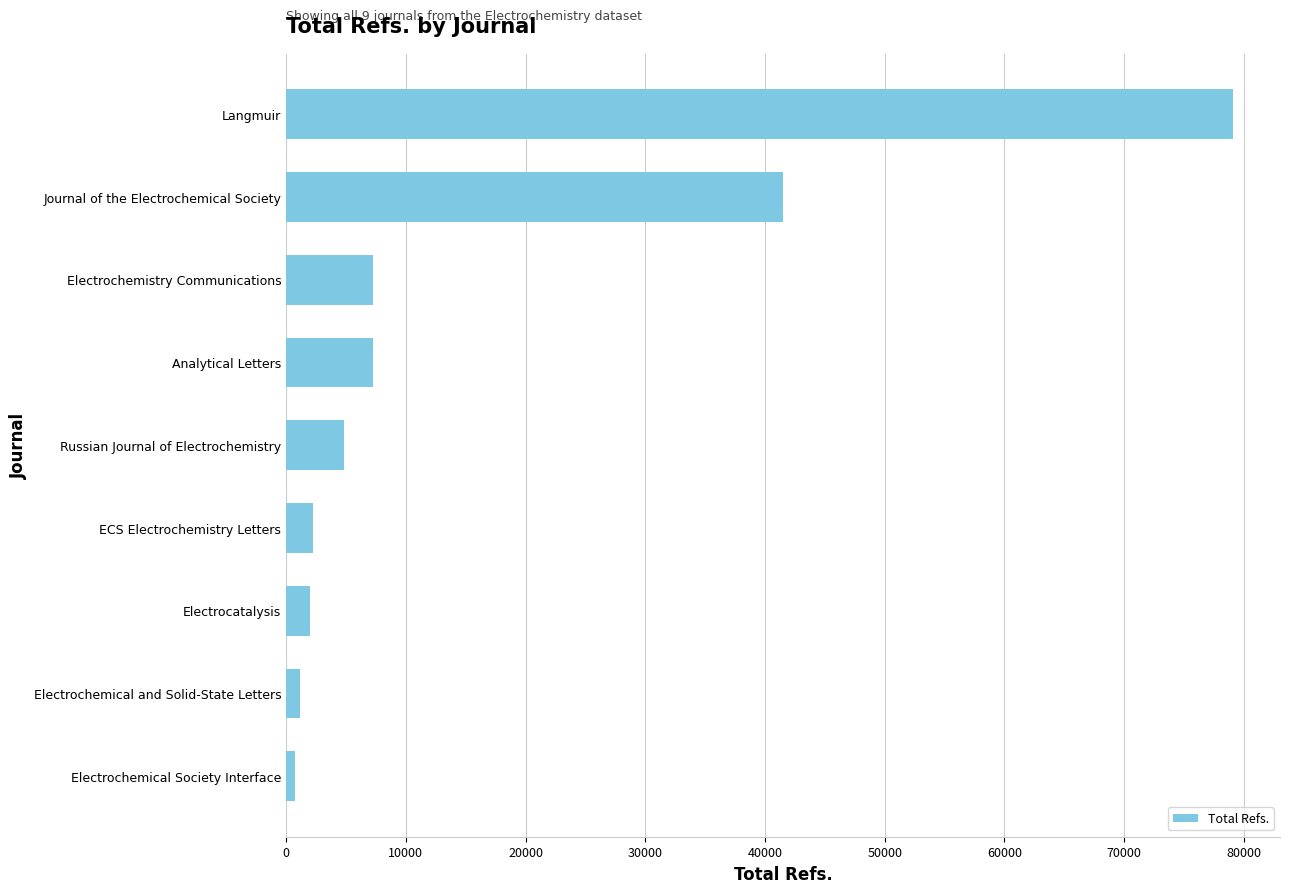

What is the difference between the second highest and minimum values?

40709